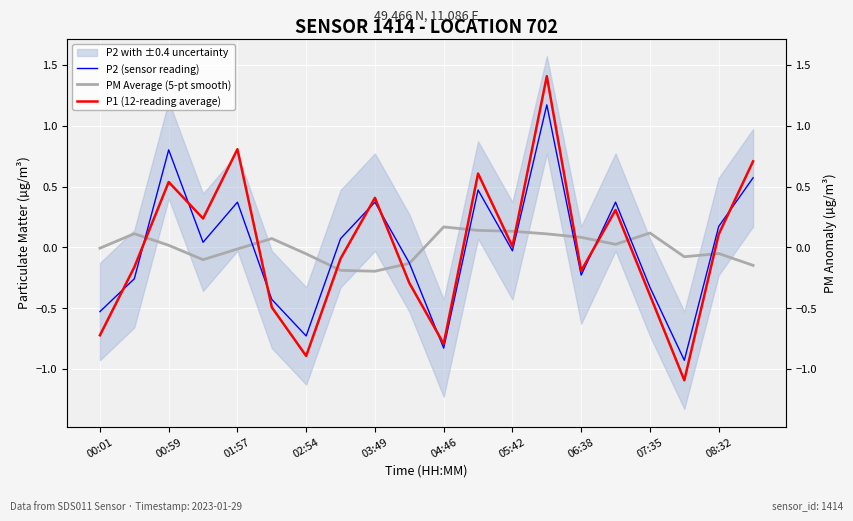

The value of P2 (sensor reading) at 03:49 is 0.2. True or false?

False